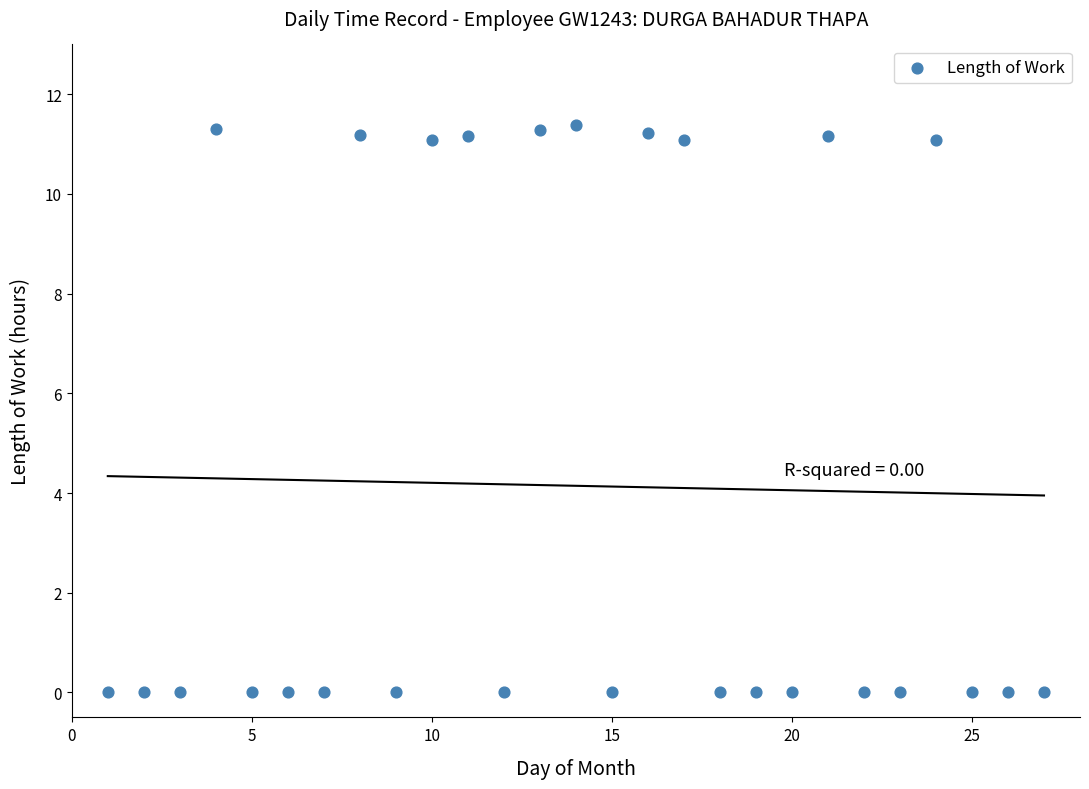

What is the range of Y values (max minus min)?

11.4